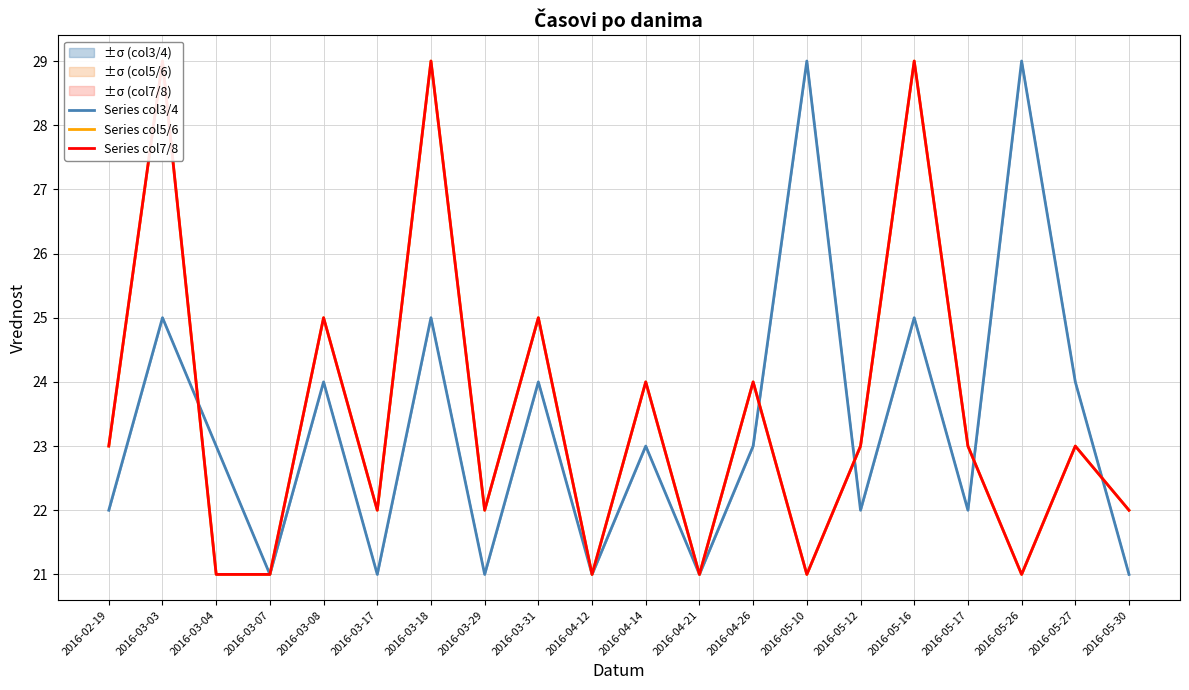

What is the label of the 3rd point from the right?

2016-05-26